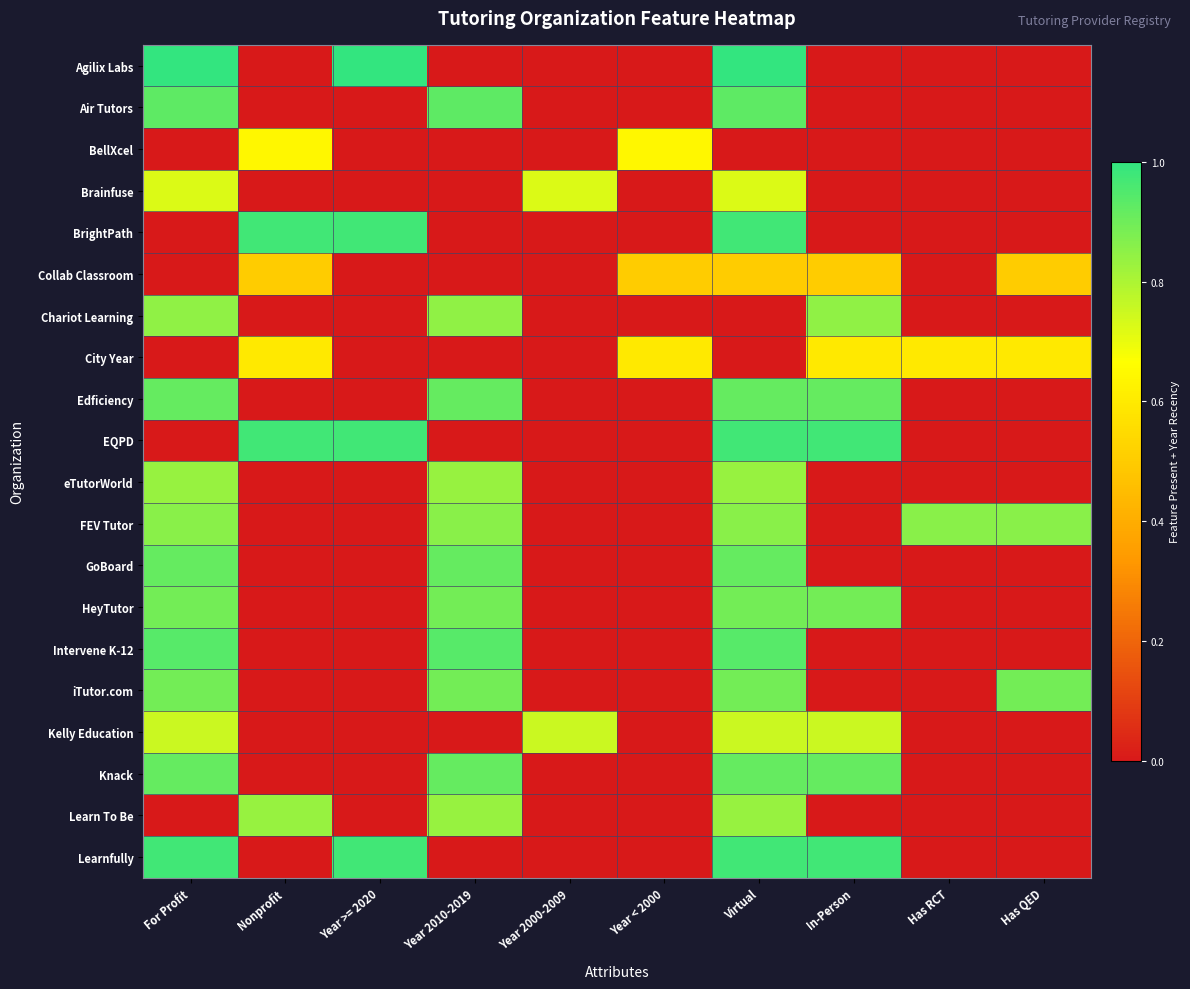

Reading left to right, transcribe all the data shown in this chart.

Agilix Labs: For Profit=1.0	Nonprofit=0.0	Year >= 2020=1.0	Year 2010-2019=0.0	Year 2000-2009=0.0	Year < 2000=0.0	Virtual=1.0	In-Person=0.0	Has RCT=0.0	Has QED=0.0
Air Tutors: For Profit=0.9	Nonprofit=0.0	Year >= 2020=0.0	Year 2010-2019=0.9	Year 2000-2009=0.0	Year < 2000=0.0	Virtual=0.9	In-Person=0.0	Has RCT=0.0	Has QED=0.0
BellXcel: For Profit=0.0	Nonprofit=0.6	Year >= 2020=0.0	Year 2010-2019=0.0	Year 2000-2009=0.0	Year < 2000=0.6	Virtual=0.0	In-Person=0.0	Has RCT=0.0	Has QED=0.0
Brainfuse: For Profit=0.7	Nonprofit=0.0	Year >= 2020=0.0	Year 2010-2019=0.0	Year 2000-2009=0.7	Year < 2000=0.0	Virtual=0.7	In-Person=0.0	Has RCT=0.0	Has QED=0.0
BrightPath: For Profit=0.0	Nonprofit=1.0	Year >= 2020=1.0	Year 2010-2019=0.0	Year 2000-2009=0.0	Year < 2000=0.0	Virtual=1.0	In-Person=0.0	Has RCT=0.0	Has QED=0.0
Collab Classroom: For Profit=0.0	Nonprofit=0.5	Year >= 2020=0.0	Year 2010-2019=0.0	Year 2000-2009=0.0	Year < 2000=0.5	Virtual=0.5	In-Person=0.5	Has RCT=0.0	Has QED=0.5
Chariot Learning: For Profit=0.8	Nonprofit=0.0	Year >= 2020=0.0	Year 2010-2019=0.8	Year 2000-2009=0.0	Year < 2000=0.0	Virtual=0.0	In-Person=0.8	Has RCT=0.0	Has QED=0.0
City Year: For Profit=0.0	Nonprofit=0.6	Year >= 2020=0.0	Year 2010-2019=0.0	Year 2000-2009=0.0	Year < 2000=0.6	Virtual=0.0	In-Person=0.6	Has RCT=0.6	Has QED=0.6
Edficiency: For Profit=0.9	Nonprofit=0.0	Year >= 2020=0.0	Year 2010-2019=0.9	Year 2000-2009=0.0	Year < 2000=0.0	Virtual=0.9	In-Person=0.9	Has RCT=0.0	Has QED=0.0
EQPD: For Profit=0.0	Nonprofit=1.0	Year >= 2020=1.0	Year 2010-2019=0.0	Year 2000-2009=0.0	Year < 2000=0.0	Virtual=1.0	In-Person=1.0	Has RCT=0.0	Has QED=0.0
eTutorWorld: For Profit=0.8	Nonprofit=0.0	Year >= 2020=0.0	Year 2010-2019=0.8	Year 2000-2009=0.0	Year < 2000=0.0	Virtual=0.8	In-Person=0.0	Has RCT=0.0	Has QED=0.0
FEV Tutor: For Profit=0.9	Nonprofit=0.0	Year >= 2020=0.0	Year 2010-2019=0.9	Year 2000-2009=0.0	Year < 2000=0.0	Virtual=0.9	In-Person=0.0	Has RCT=0.9	Has QED=0.9
GoBoard: For Profit=0.9	Nonprofit=0.0	Year >= 2020=0.0	Year 2010-2019=0.9	Year 2000-2009=0.0	Year < 2000=0.0	Virtual=0.9	In-Person=0.0	Has RCT=0.0	Has QED=0.0
HeyTutor: For Profit=0.9	Nonprofit=0.0	Year >= 2020=0.0	Year 2010-2019=0.9	Year 2000-2009=0.0	Year < 2000=0.0	Virtual=0.9	In-Person=0.9	Has RCT=0.0	Has QED=0.0
Intervene K-12: For Profit=0.9	Nonprofit=0.0	Year >= 2020=0.0	Year 2010-2019=0.9	Year 2000-2009=0.0	Year < 2000=0.0	Virtual=0.9	In-Person=0.0	Has RCT=0.0	Has QED=0.0
iTutor.com: For Profit=0.9	Nonprofit=0.0	Year >= 2020=0.0	Year 2010-2019=0.9	Year 2000-2009=0.0	Year < 2000=0.0	Virtual=0.9	In-Person=0.0	Has RCT=0.0	Has QED=0.9
Kelly Education: For Profit=0.8	Nonprofit=0.0	Year >= 2020=0.0	Year 2010-2019=0.0	Year 2000-2009=0.8	Year < 2000=0.0	Virtual=0.8	In-Person=0.8	Has RCT=0.0	Has QED=0.0
Knack: For Profit=0.9	Nonprofit=0.0	Year >= 2020=0.0	Year 2010-2019=0.9	Year 2000-2009=0.0	Year < 2000=0.0	Virtual=0.9	In-Person=0.9	Has RCT=0.0	Has QED=0.0
Learn To Be: For Profit=0.0	Nonprofit=0.8	Year >= 2020=0.0	Year 2010-2019=0.8	Year 2000-2009=0.0	Year < 2000=0.0	Virtual=0.8	In-Person=0.0	Has RCT=0.0	Has QED=0.0
Learnfully: For Profit=1.0	Nonprofit=0.0	Year >= 2020=1.0	Year 2010-2019=0.0	Year 2000-2009=0.0	Year < 2000=0.0	Virtual=1.0	In-Person=1.0	Has RCT=0.0	Has QED=0.0